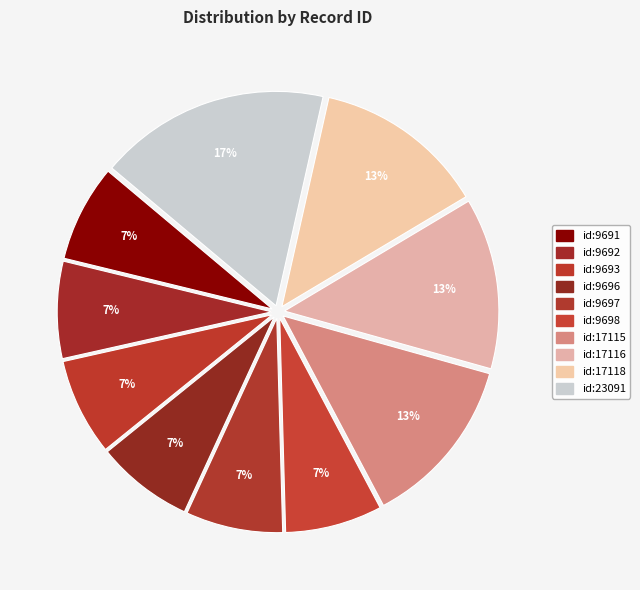

Count the number of slices in the pie.

10